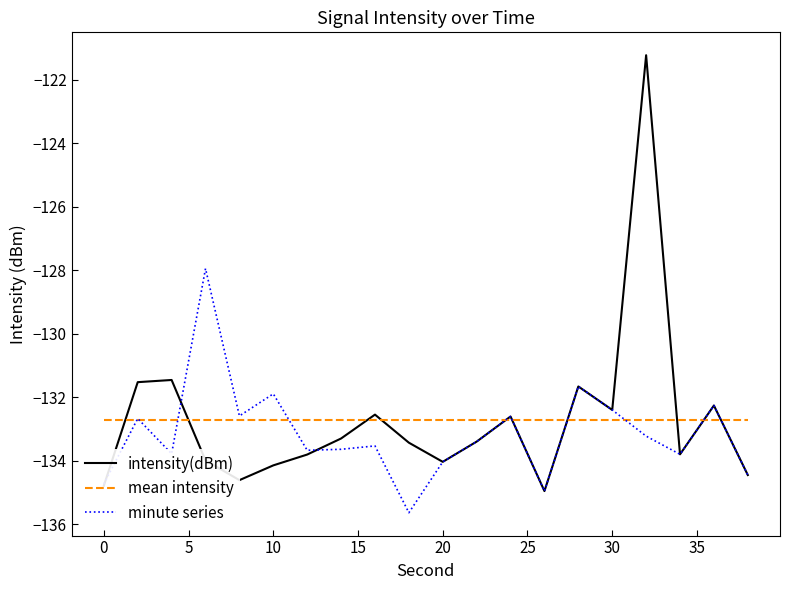

What is the average value of the minute series series?

-133.1